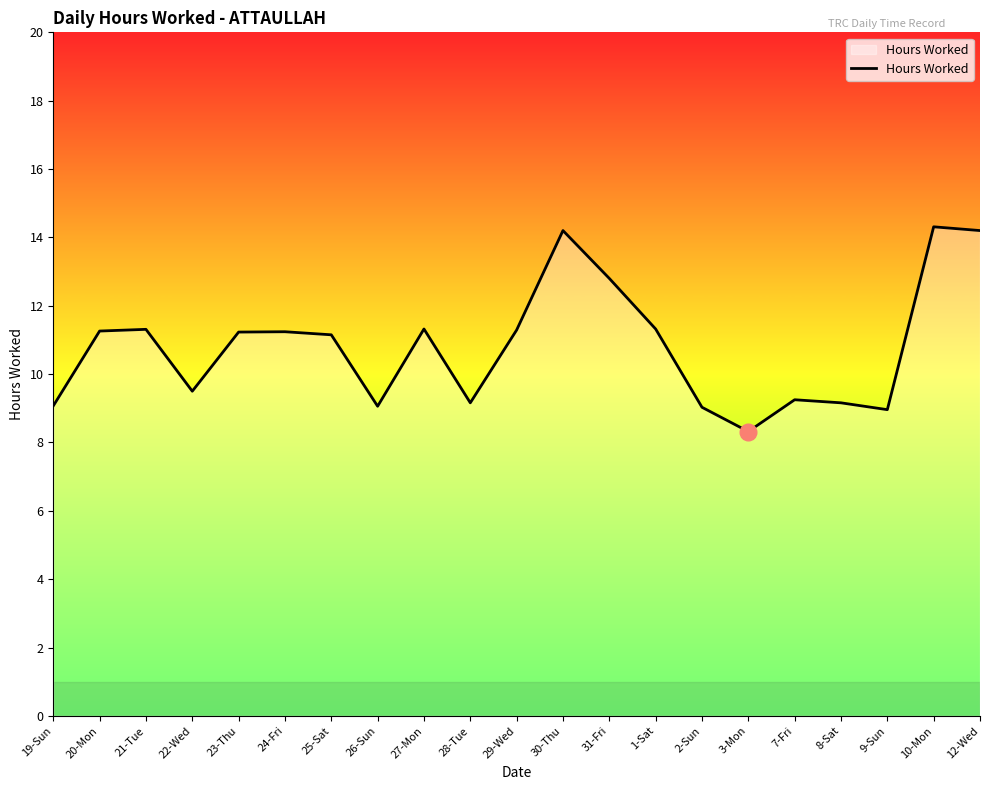

Which has a higher value, 28-Tue or 23-Thu?

23-Thu